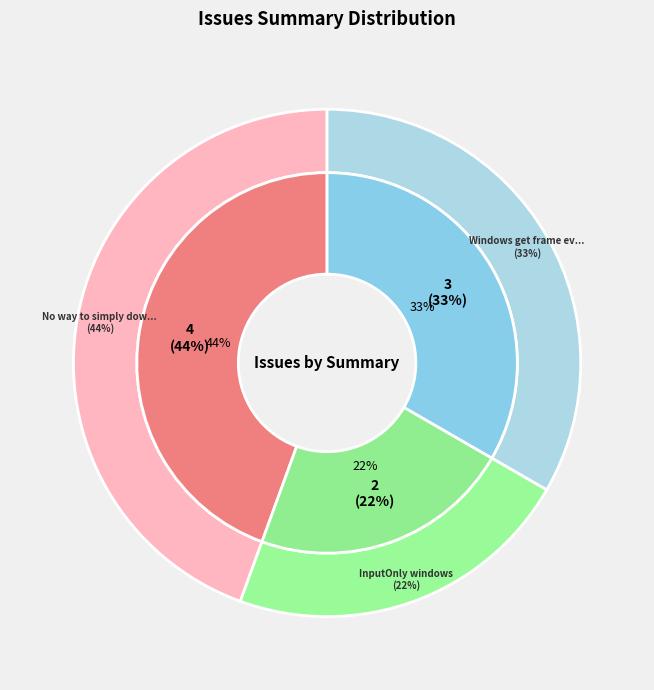

To the nearest percent, what is the average slice percentage?

33%